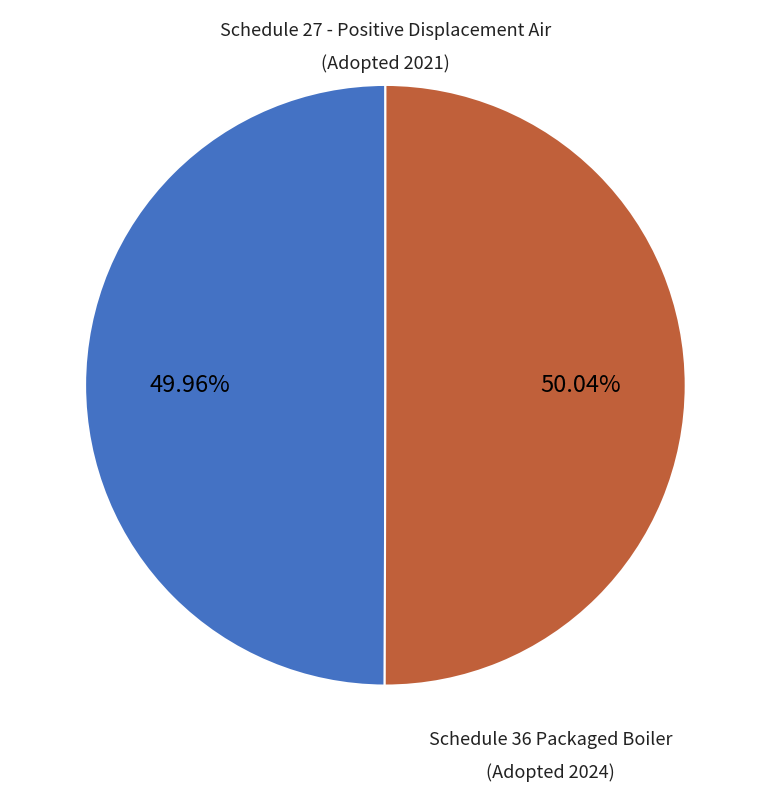

Is there a majority slice in this chart?

Yes